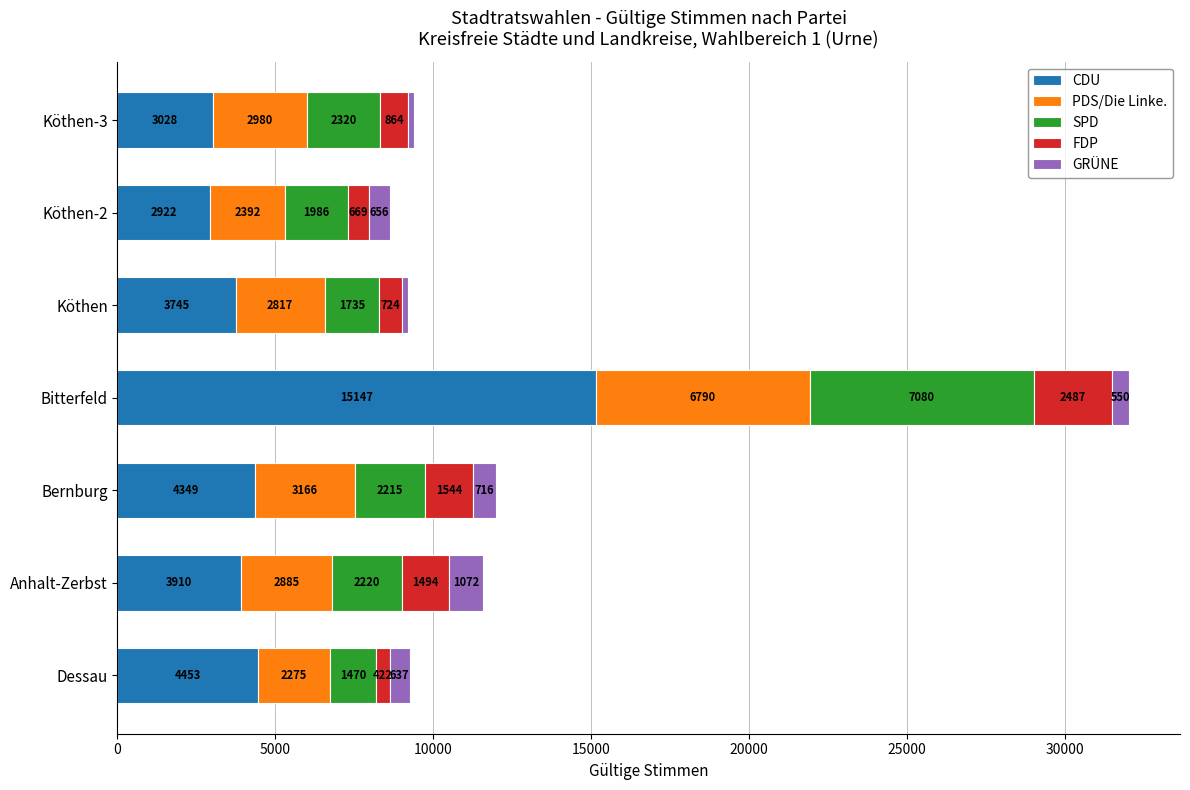

What is the approximate value of CDU at Bitterfeld?

15147